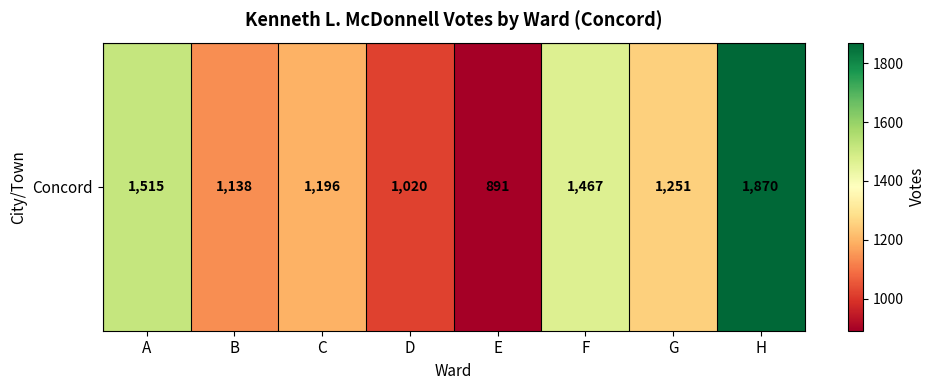

What is the average value?

1294